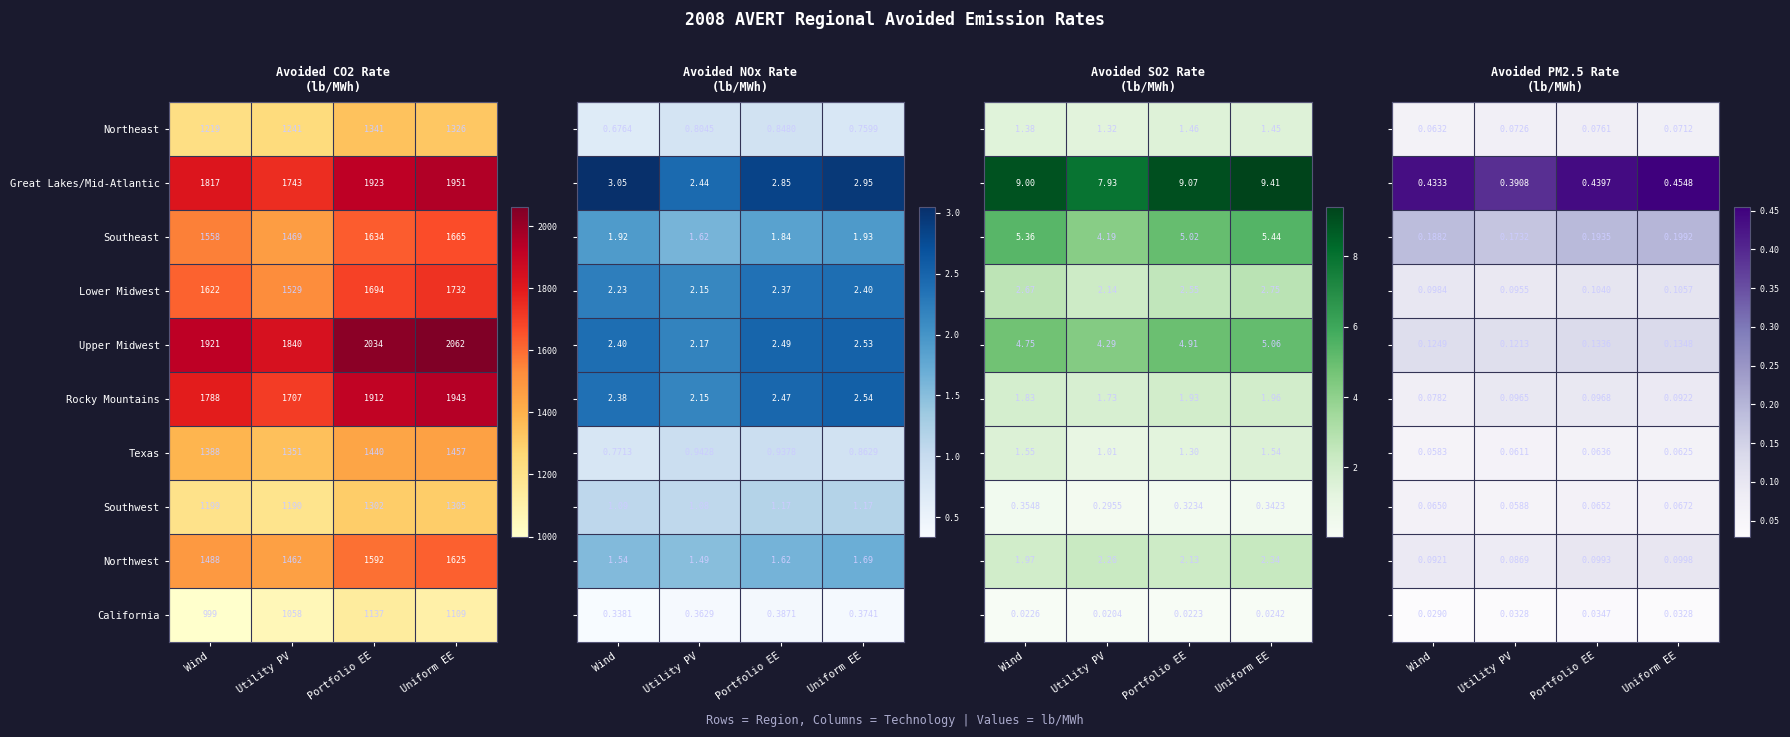

Read the California value at Utility PV, to the nearest 10.

1060